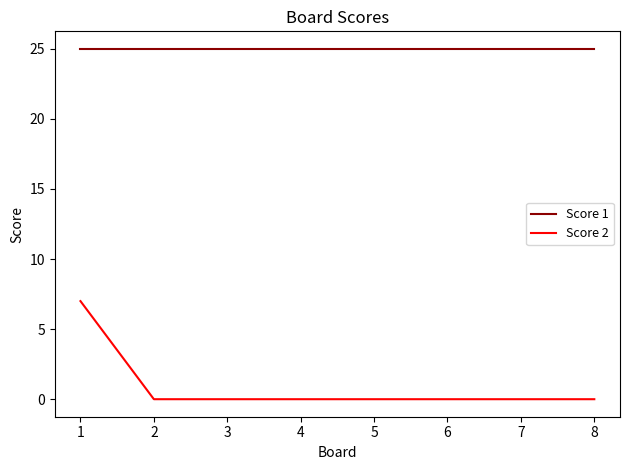

True or false: Score 2 and Score 1 intersect in this chart.

False